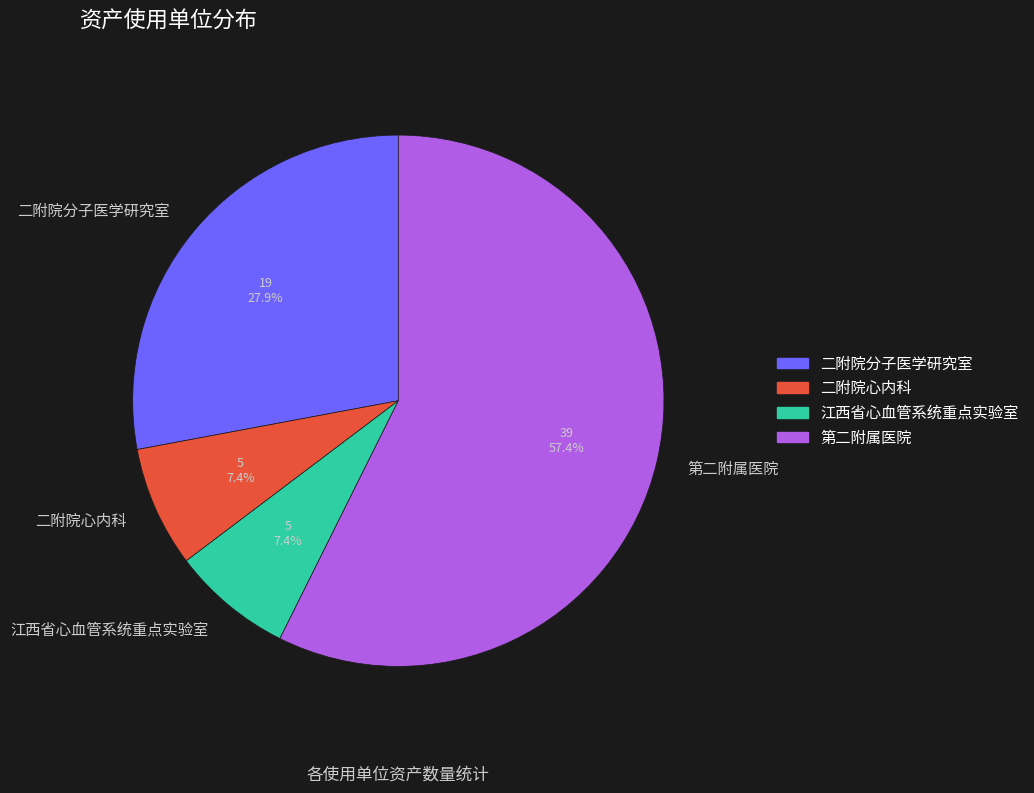

To the nearest percent, what portion does 二附院心内科 represent?

7%